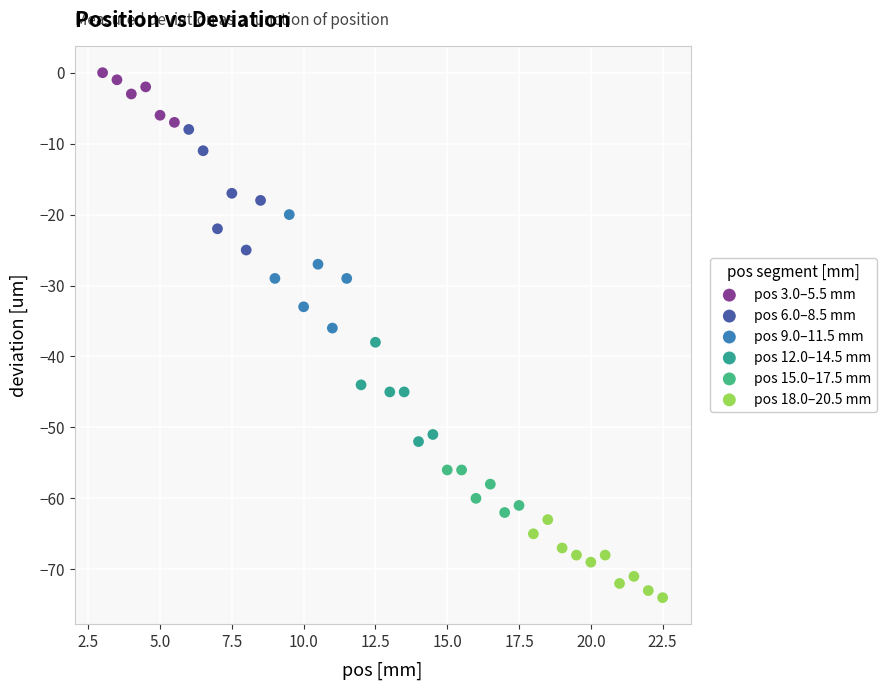

Which series reaches the minimum Y coordinate?

pos 18.0–20.5 mm